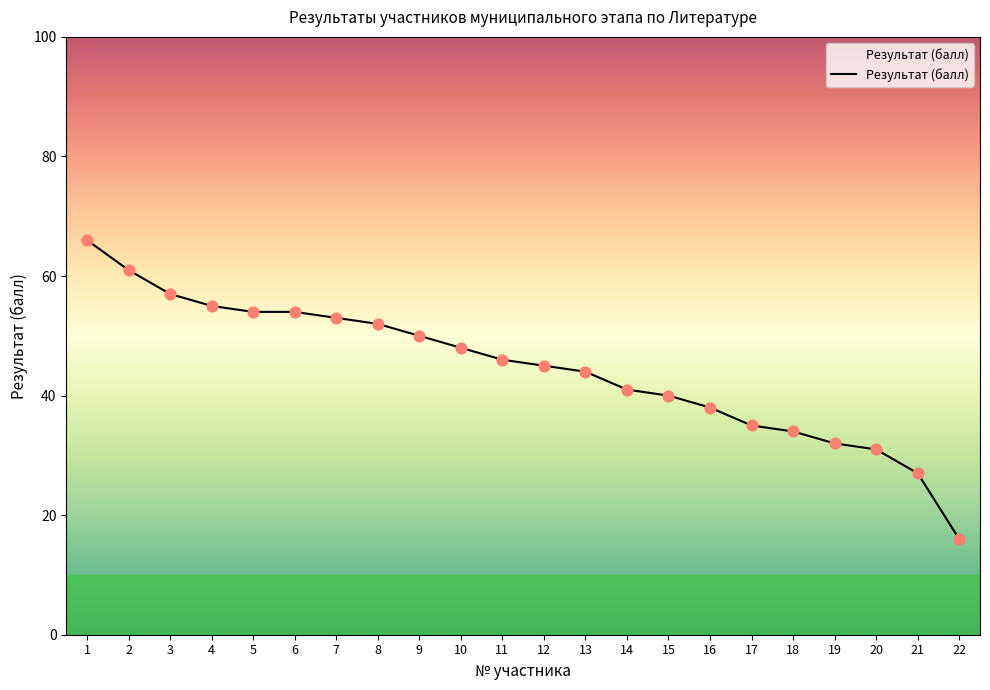

What is the ratio of the value at 15 to the value at 14?

1.0